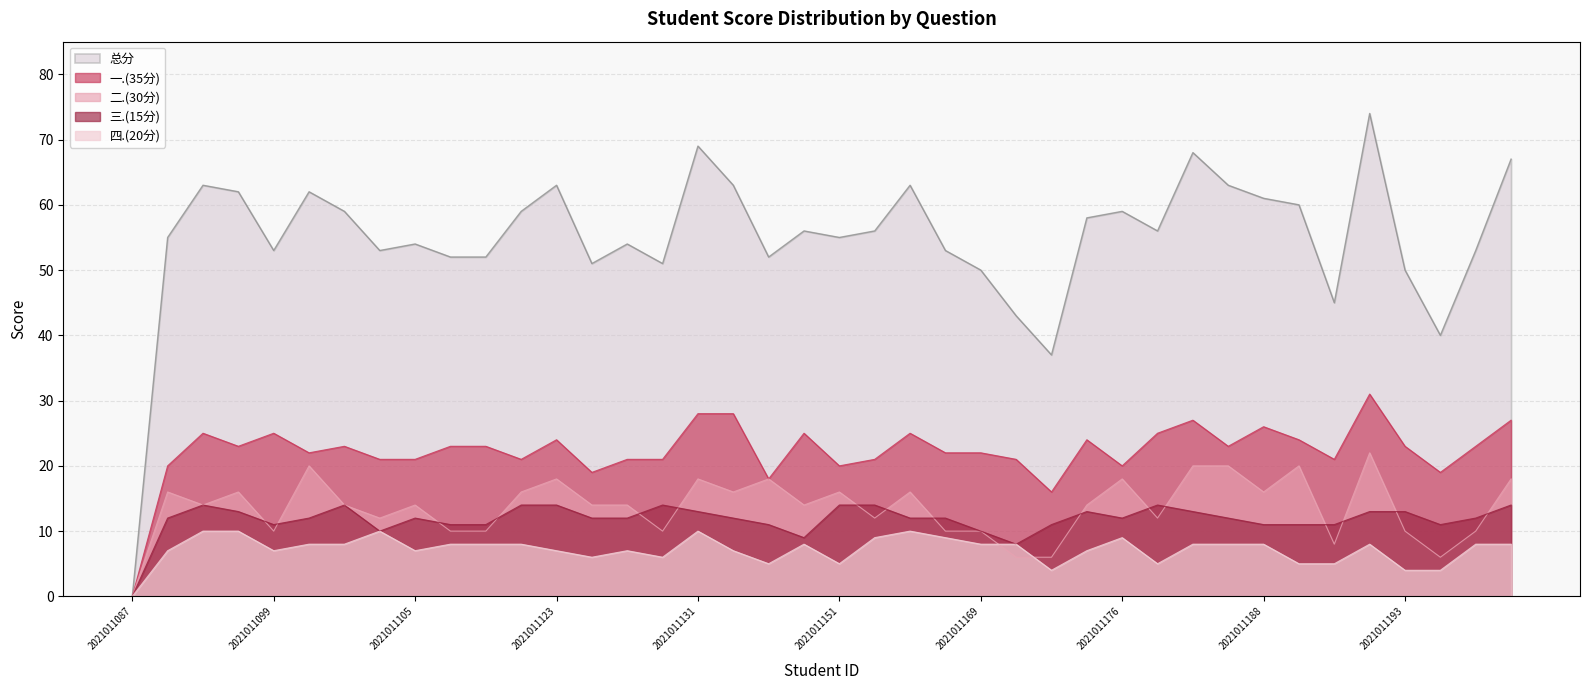

The 总分 series shows 89 at 2021011117. True or false?

False